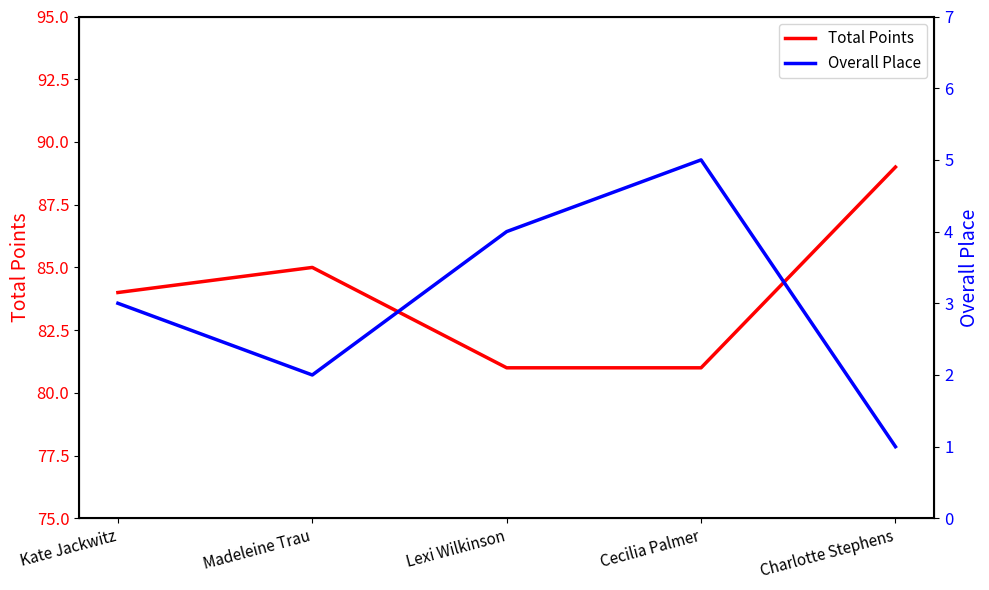

What is the total value across all series at Charlotte Stephens?

90